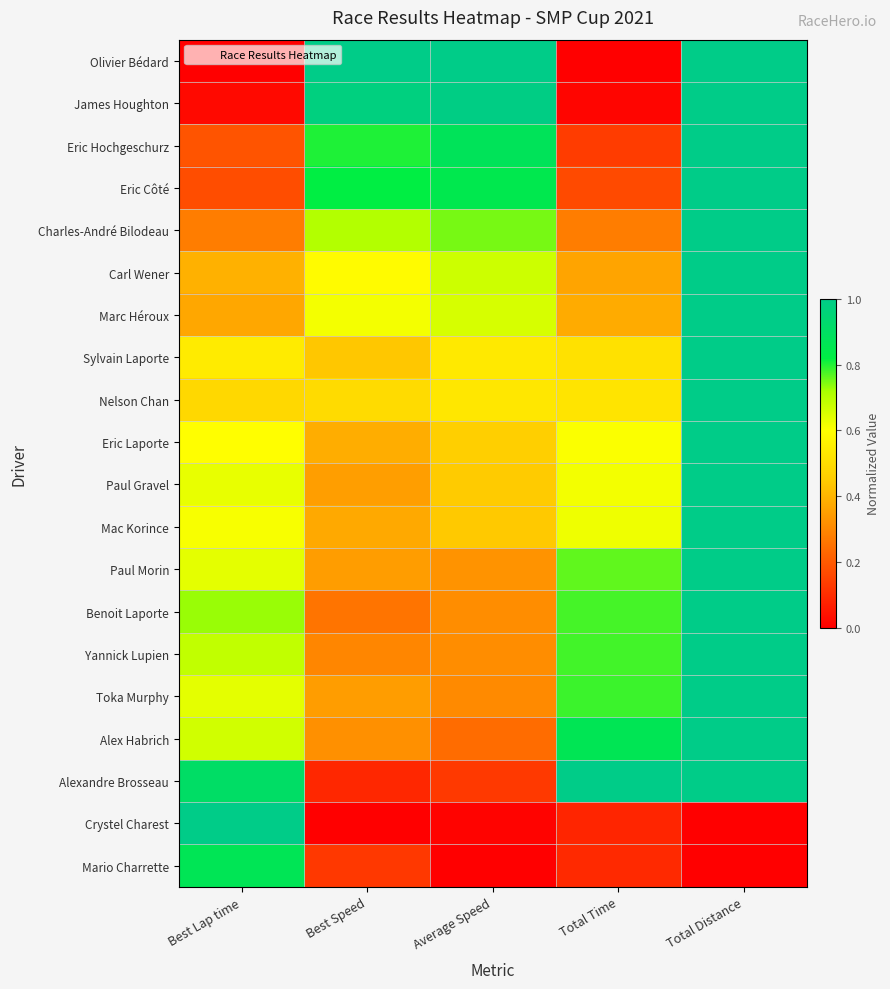

List the series in order of their peak value, highest first.

Olivier Bédard, James Houghton, Eric Hochgeschurz, Eric Côté, Charles-André Bilodeau, Carl Wener, Marc Héroux, Sylvain Laporte, Nelson Chan, Eric Laporte, Paul Gravel, Mac Korince, Paul Morin, Benoit Laporte, Yannick Lupien, Toka Murphy, Alex Habrich, Alexandre Brosseau, Crystel Charest, Mario Charrette